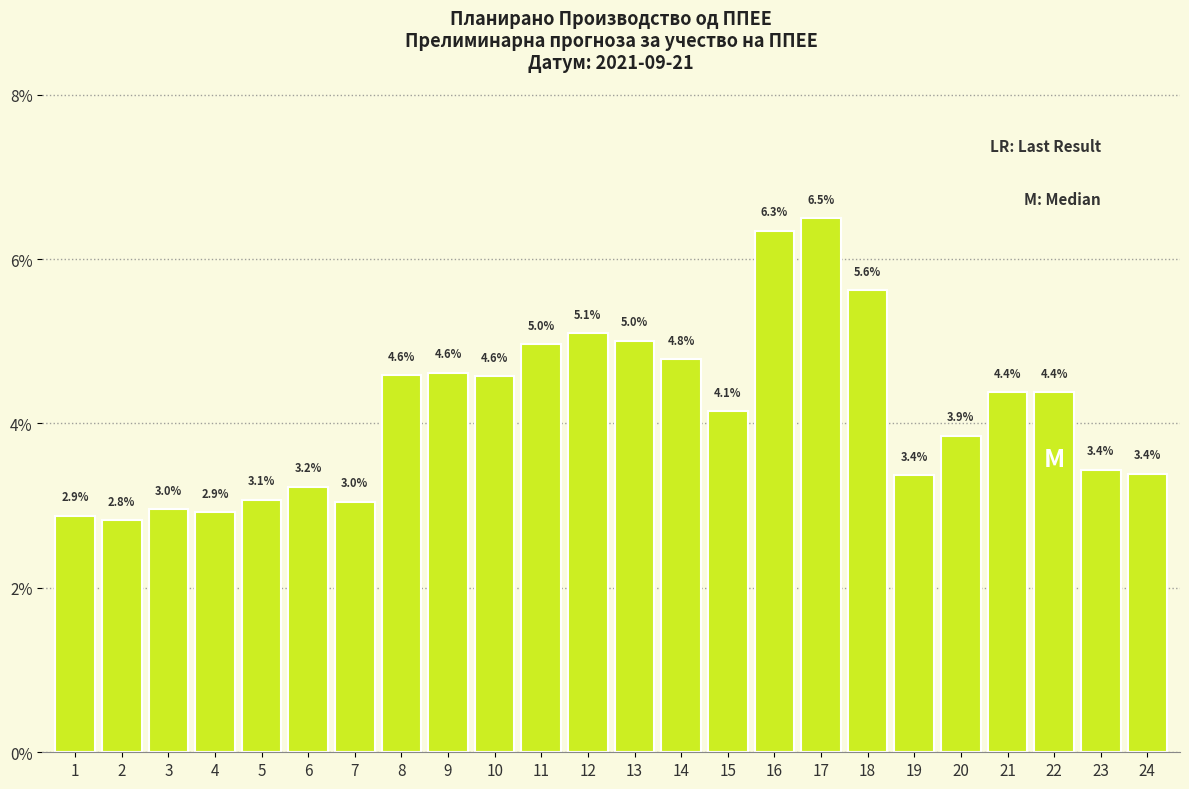

Reading left to right, extract all data points from this chart.

2.9	2.8	3.0	2.9	3.1	3.2	3.0	4.6	4.6	4.6	5.0	5.1	5.0	4.8	4.1	6.3	6.5	5.6	3.4	3.9	4.4	4.4	3.4	3.4